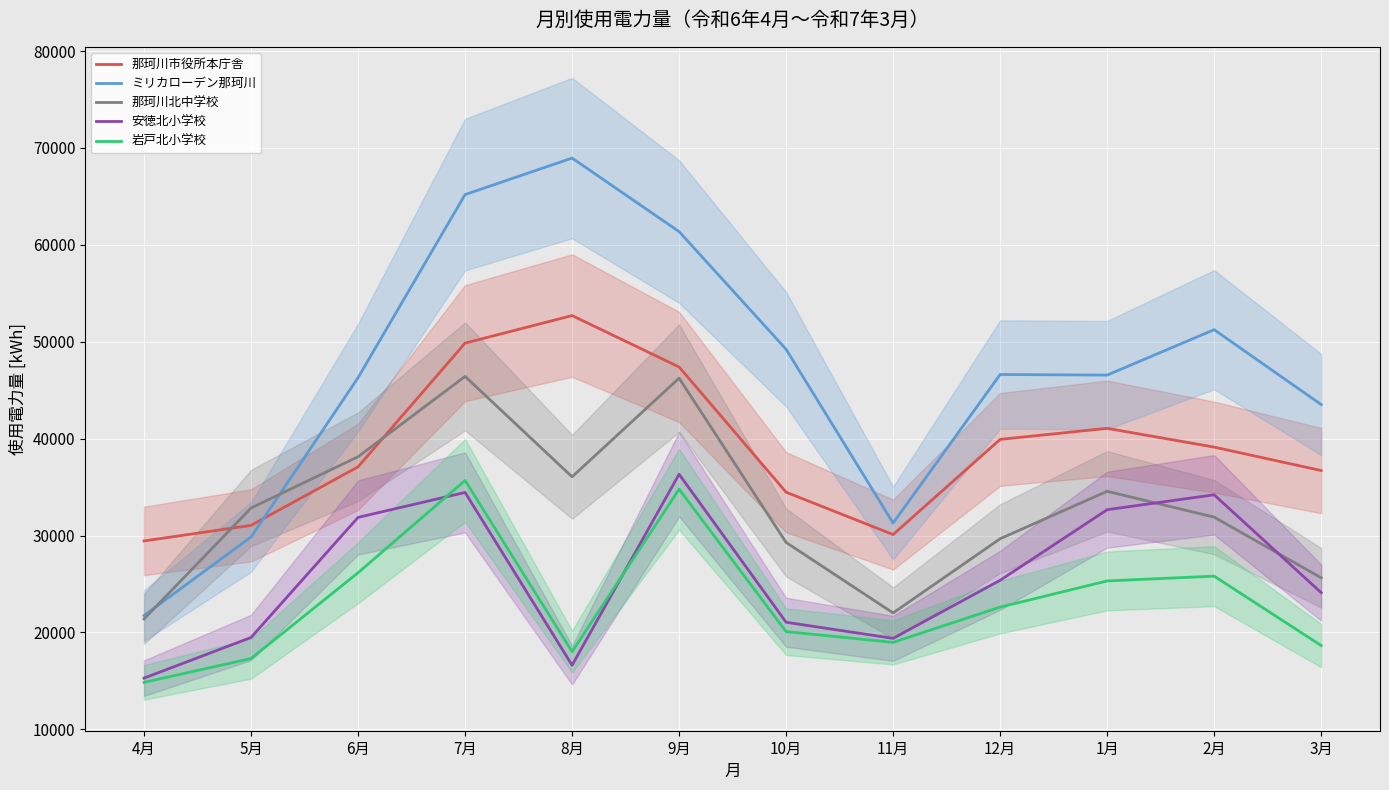

Which series changed the most between 1月 and 2月?

ミリカローデン那珂川